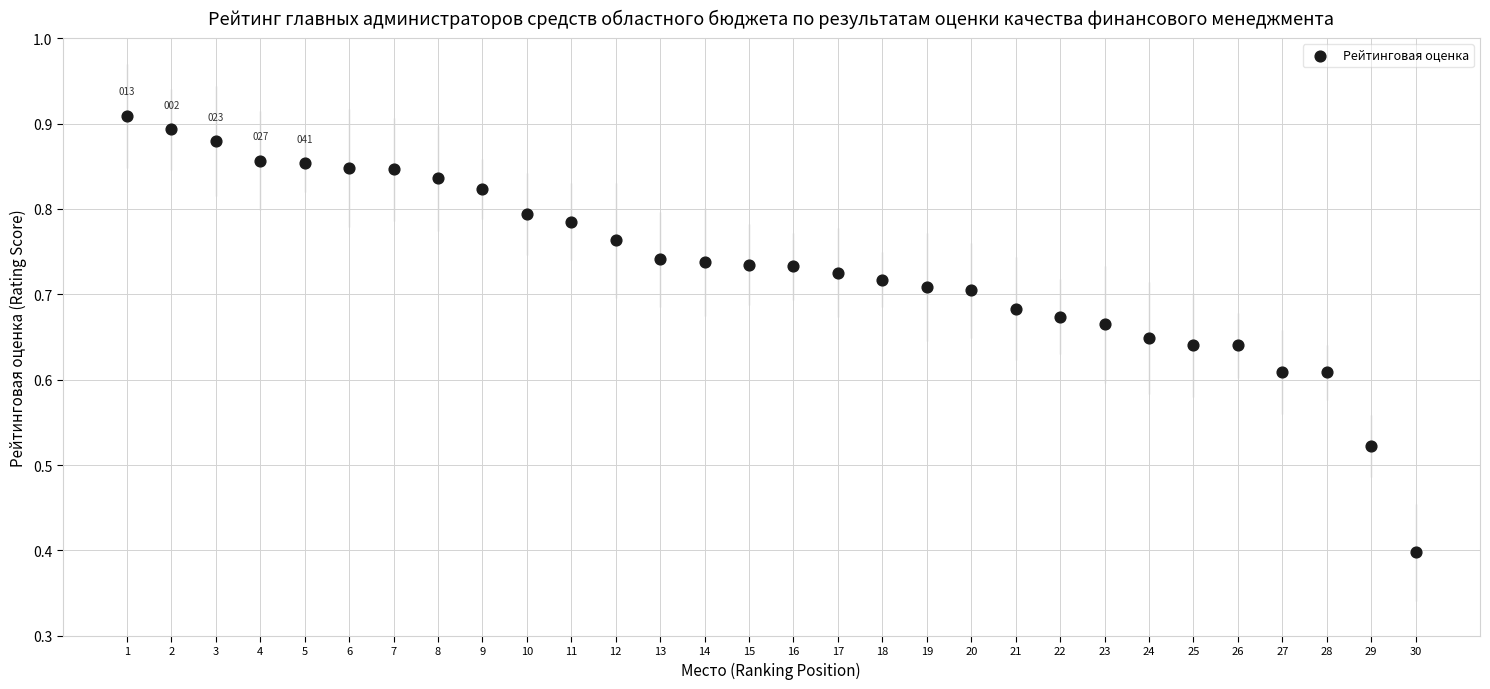

What is the range of X values (max minus min)?

29.0